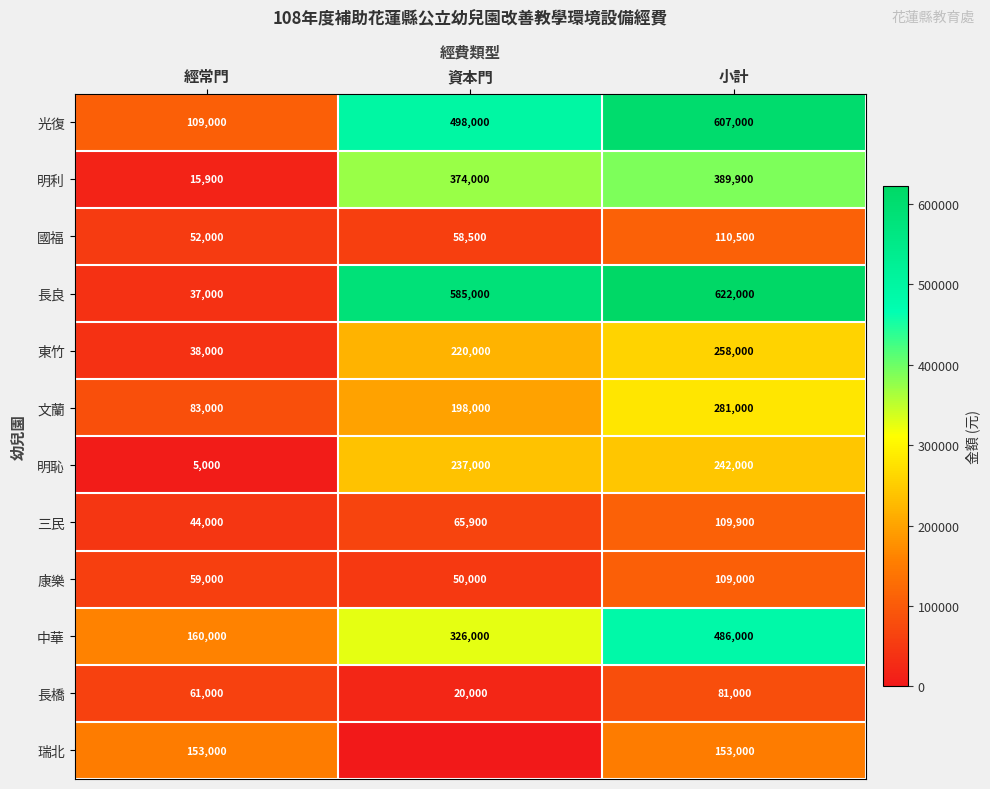

The value of 三民 at 經常門 is 15816. True or false?

False